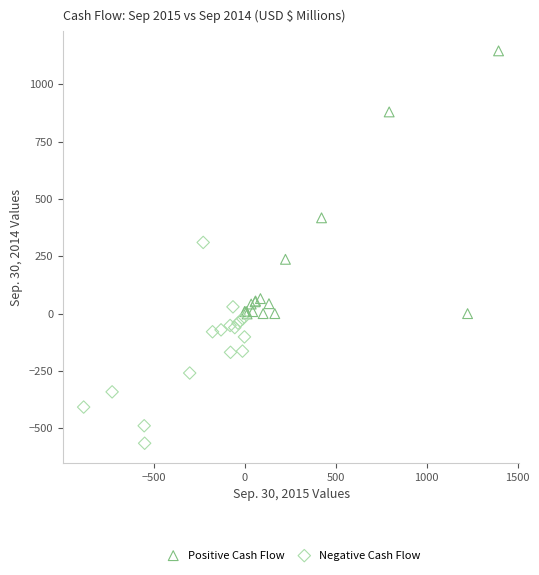

Which series reaches the maximum Y coordinate?

Positive Cash Flow